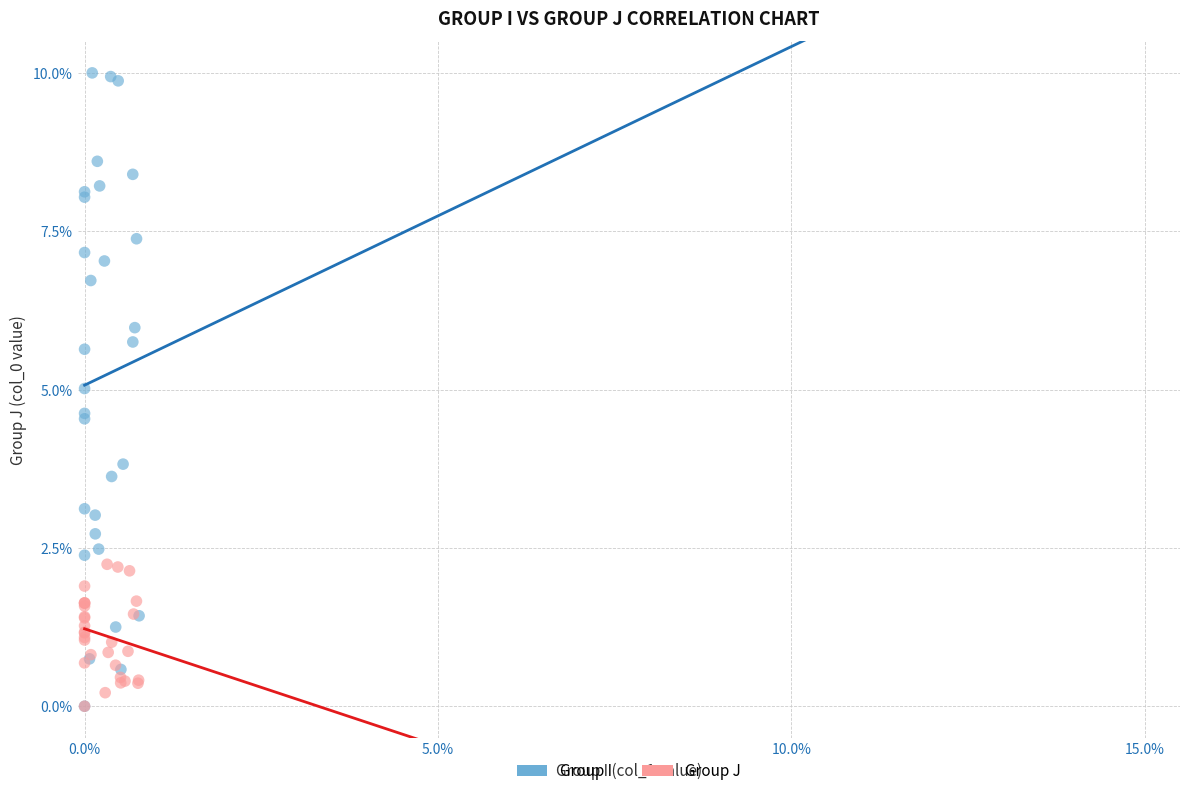

Which series reaches the maximum Y coordinate?

Group I